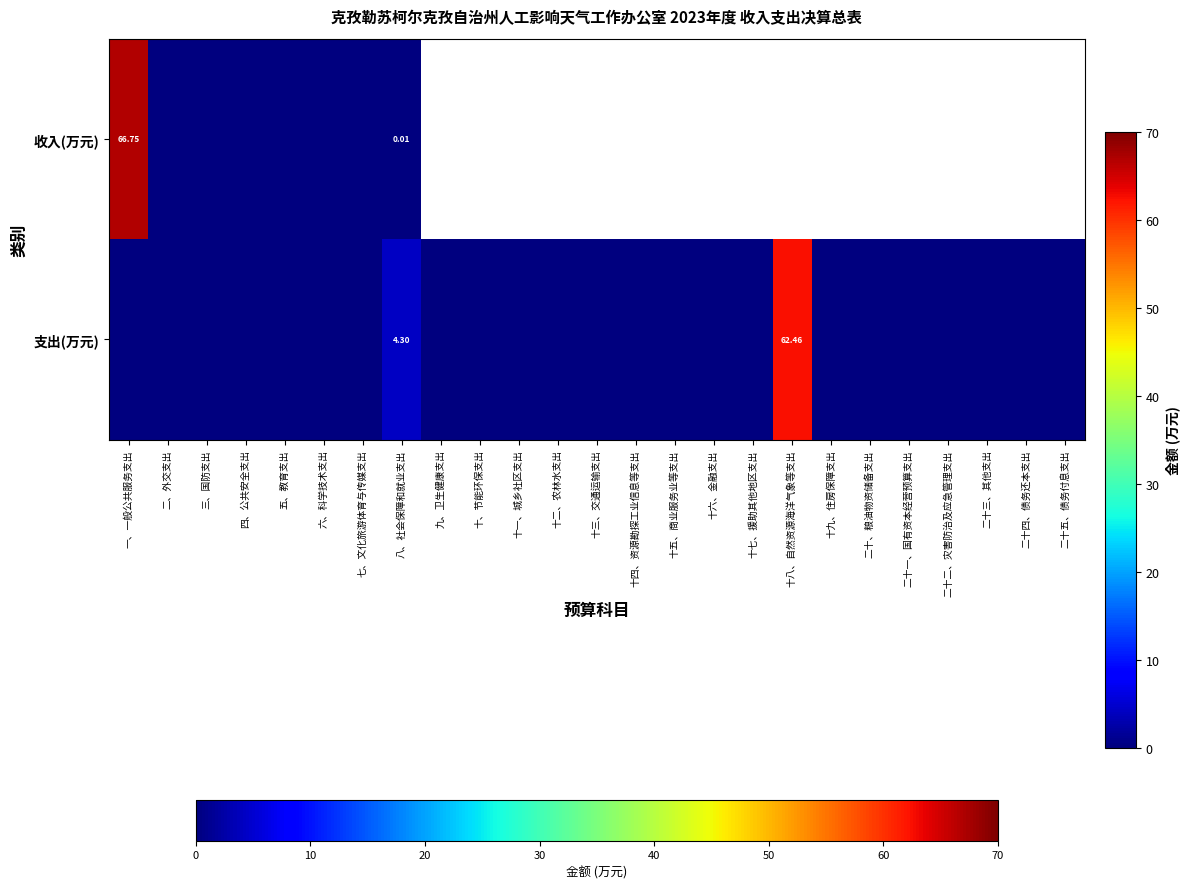

What is the total value across all series at 八、社会保障和就业支出?

4.3